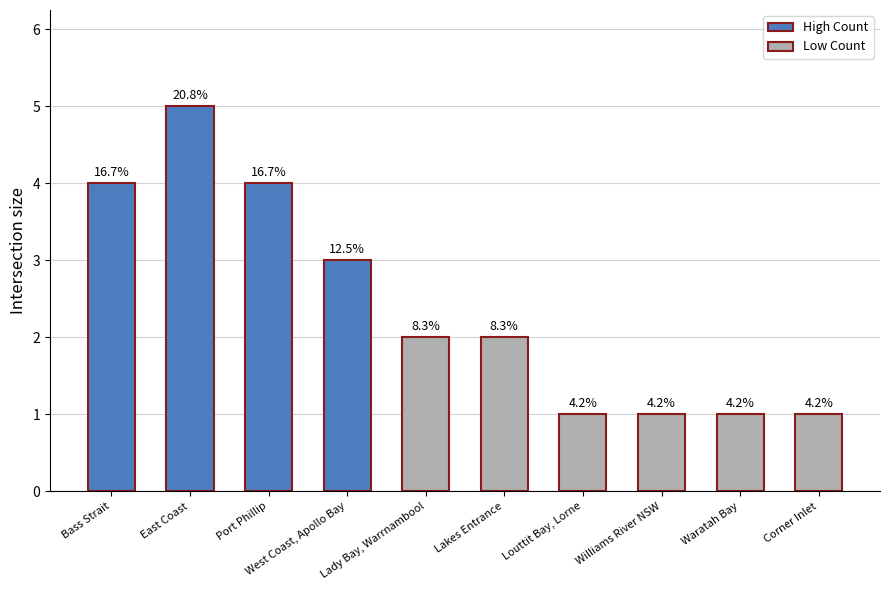

What value does the data have at Waratah Bay?

1